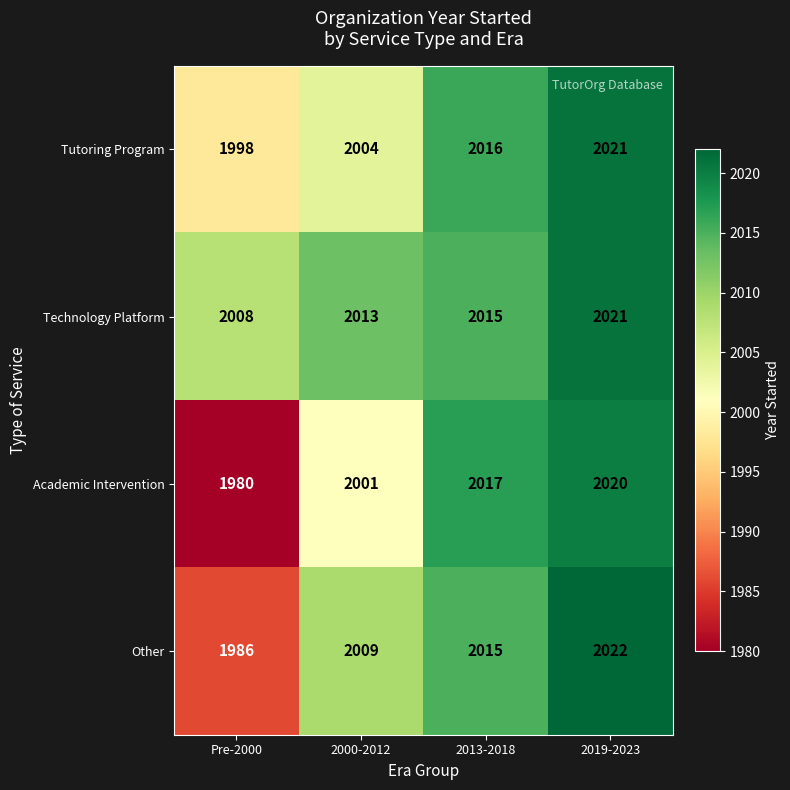

What is the difference between the maximum and minimum values in the Technology Platform series?

13